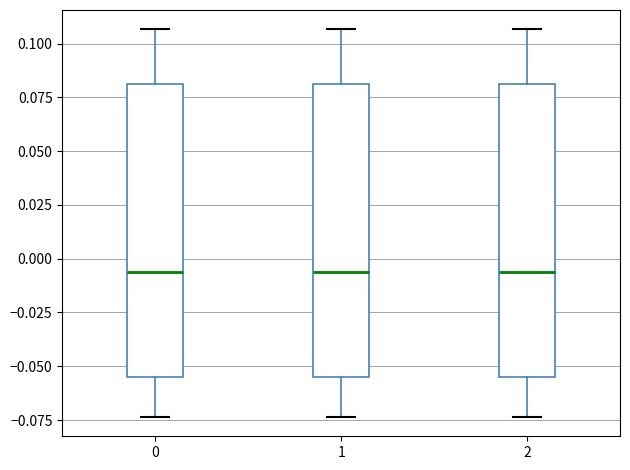

Reading left to right, read every box against the y-axis: the position of its median line, the range the box covers, and the ends of its whiskers. The values are not printed on the chart, so give them approximately, as read against the axis.

0: median -0.005, box -0.055 to 0.080, whiskers -0.075 to 0.105
1: median -0.005, box -0.055 to 0.080, whiskers -0.075 to 0.105
2: median -0.005, box -0.055 to 0.080, whiskers -0.075 to 0.105